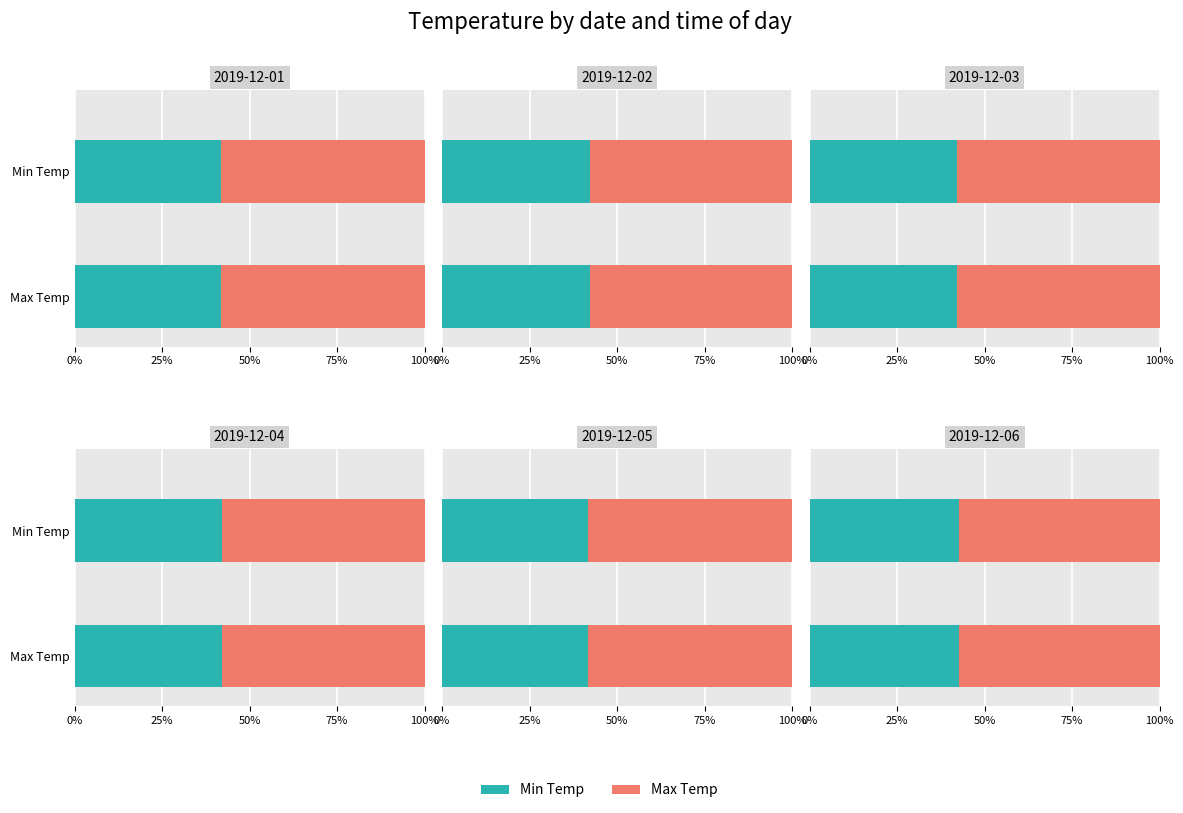

What is the highest value of the Max Temp series?

33.4